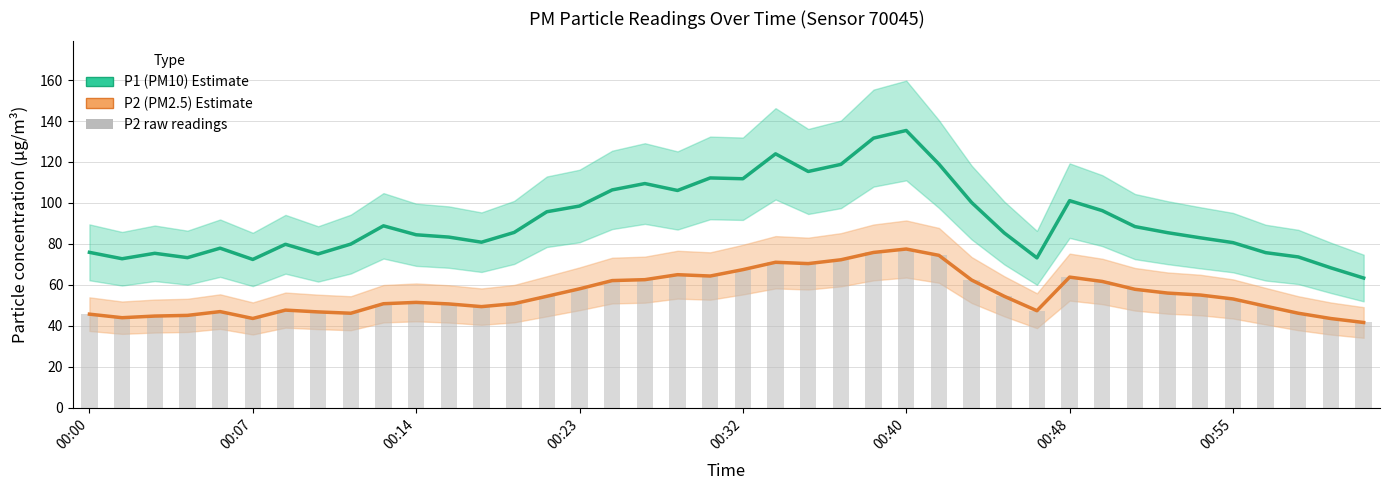

How many values in the P1 (PM10) series exceed 85?

21